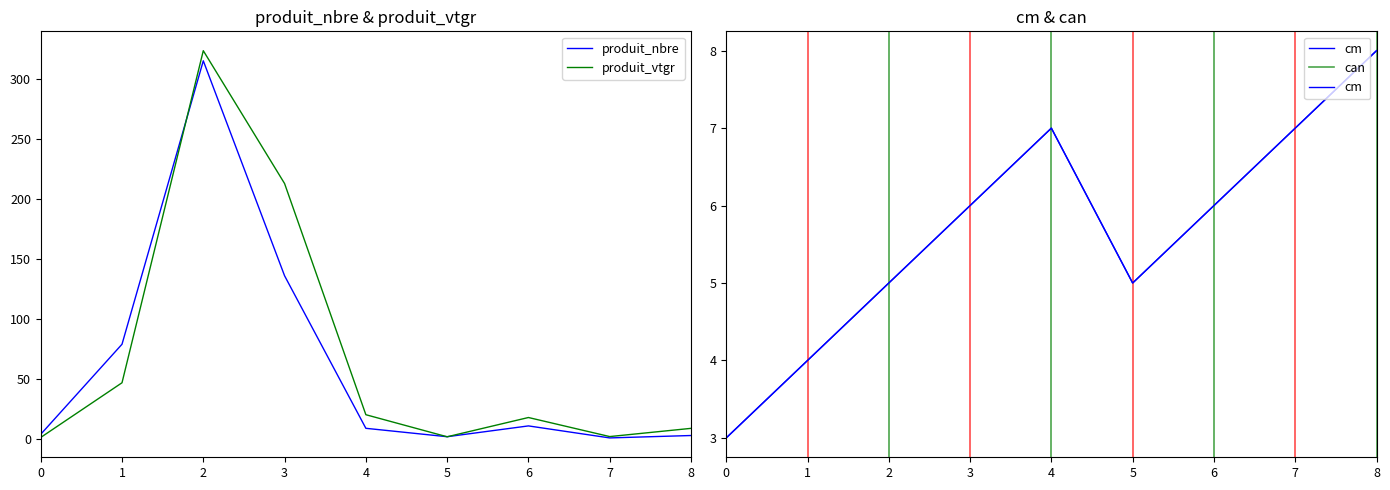

What is the value of the produit_vtgr point at the 6th from the left?

1.9